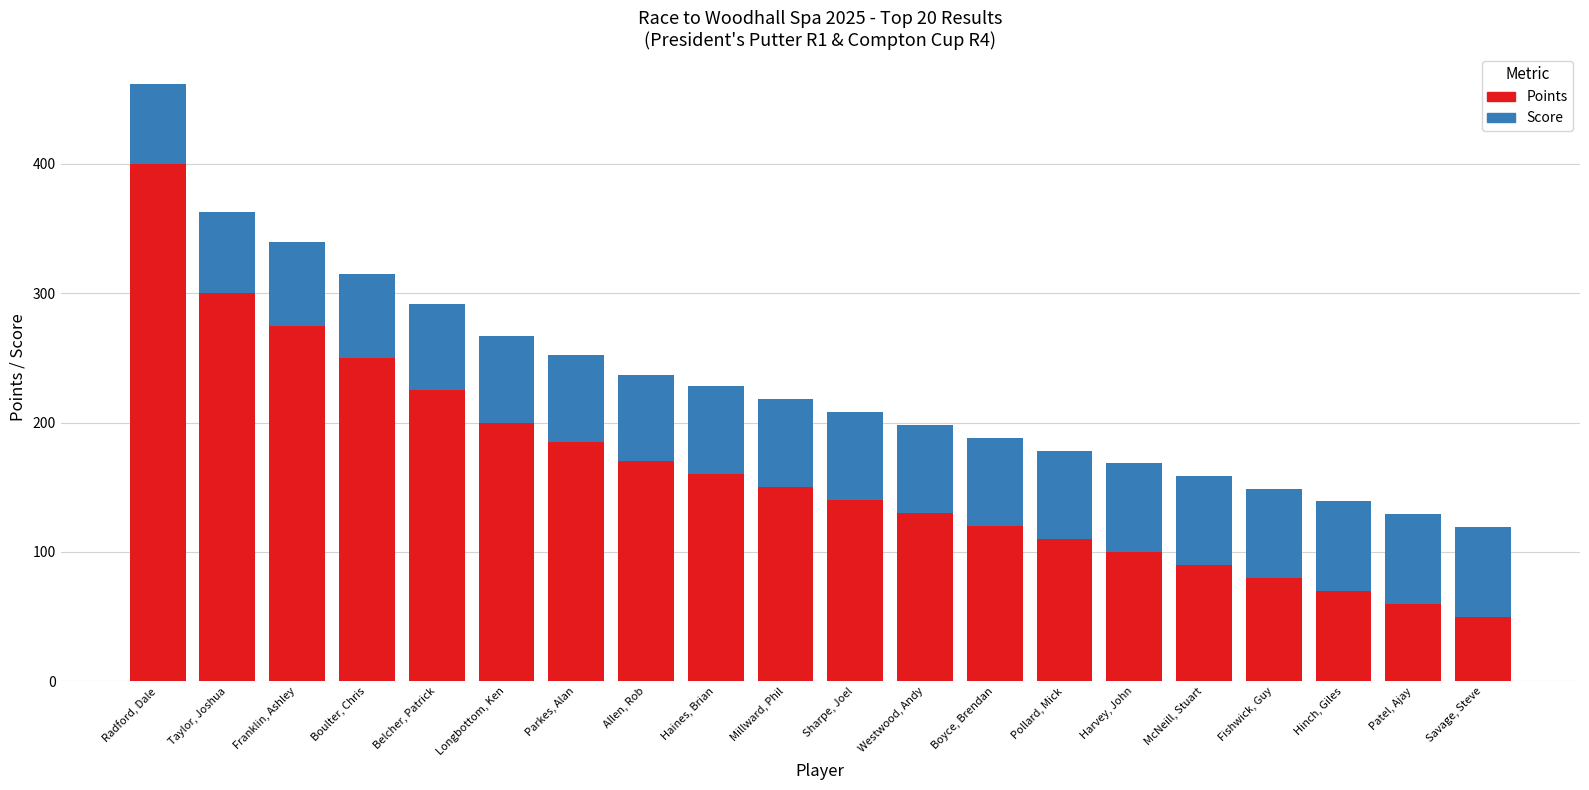

What is the total value across all series at Sharpe, Joel?

208